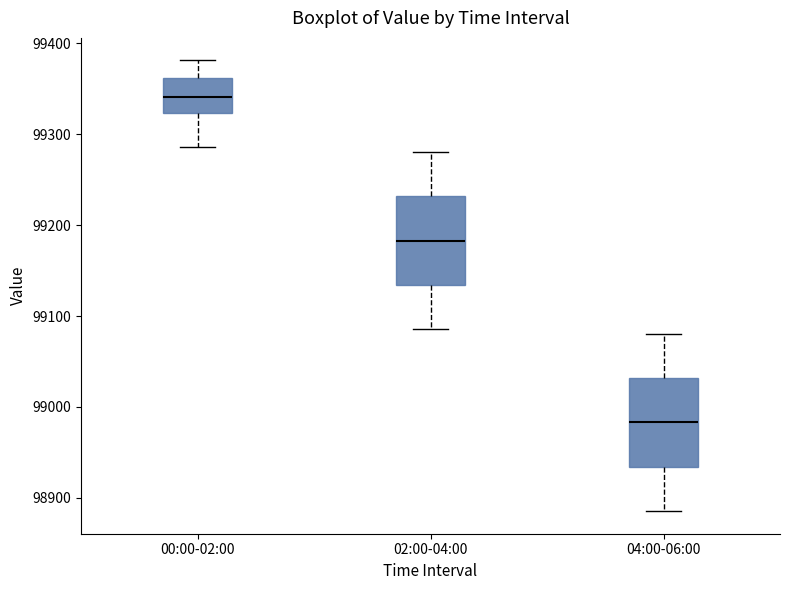

Which box has the highest median line?

00:00-02:00